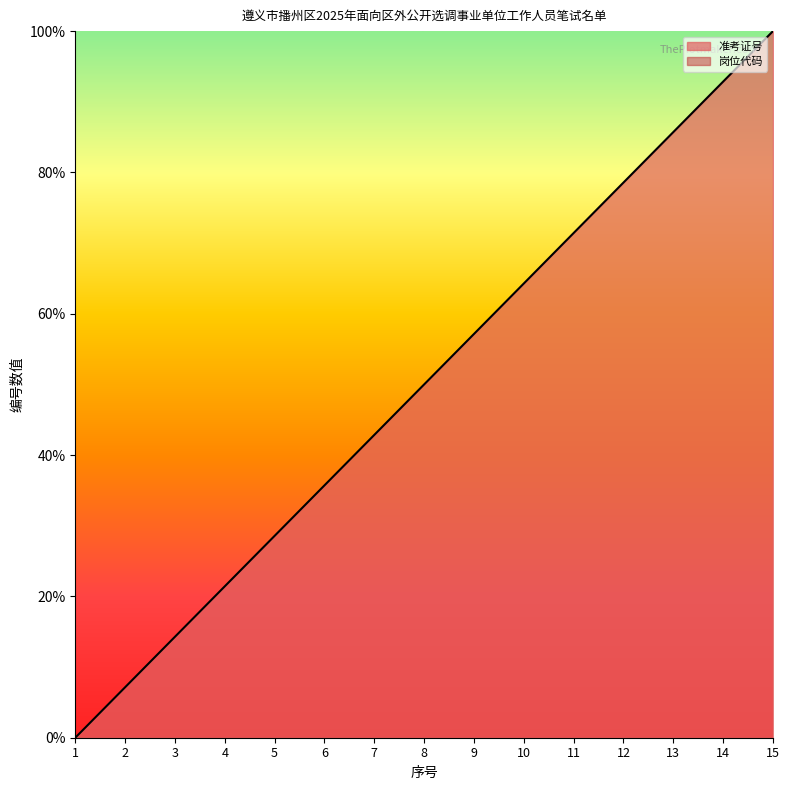

Reading left to right, extract all data points from this chart.

1=0.0	2=7.1	3=14.3	4=21.4	5=28.6	6=35.7	7=42.9	8=50.0	9=57.1	10=64.3	11=71.4	12=78.6	13=85.7	14=92.9	15=100.0